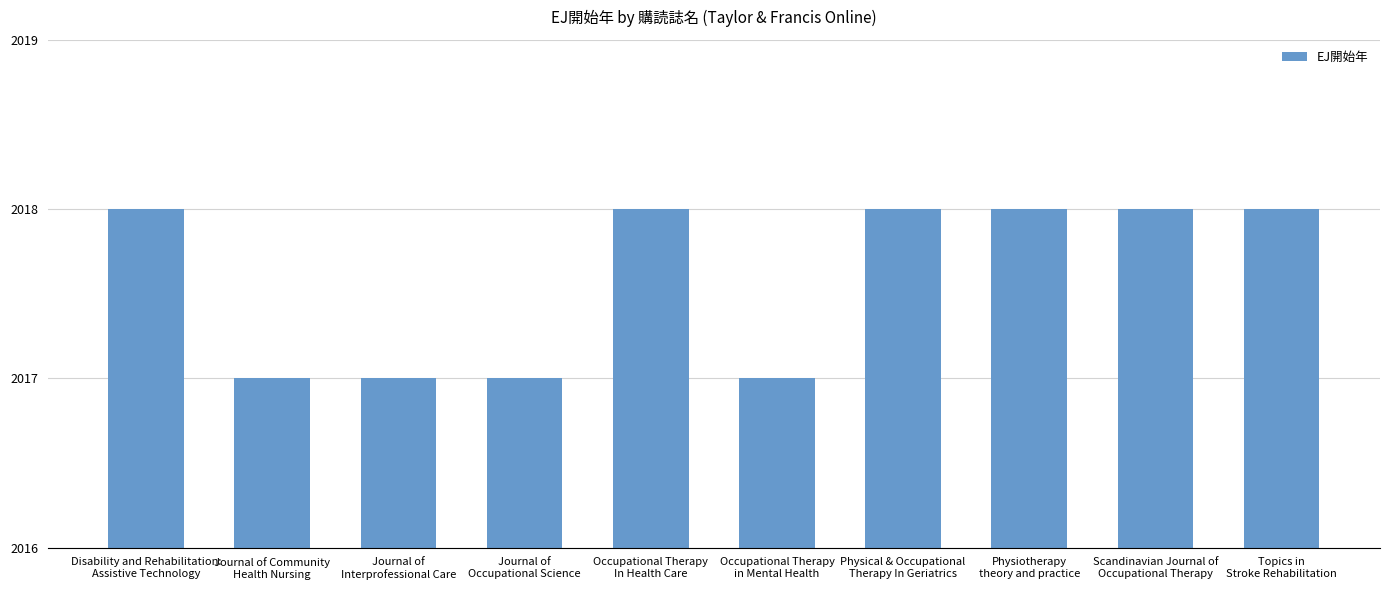

What is the label of the 10th bar from the left?

Topics in
Stroke Rehabilitation